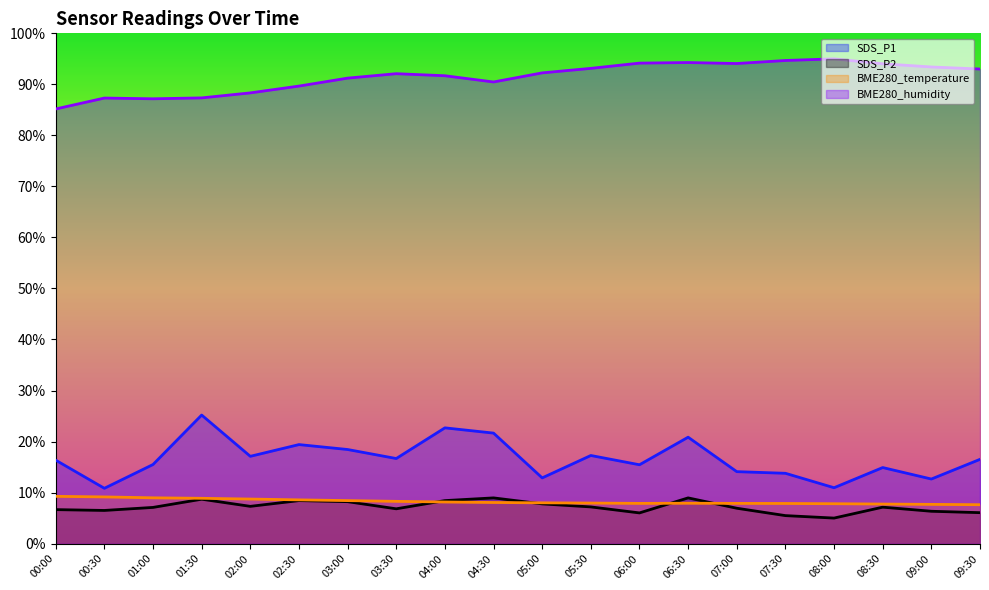

Which category has the lowest value across all series?

08:00